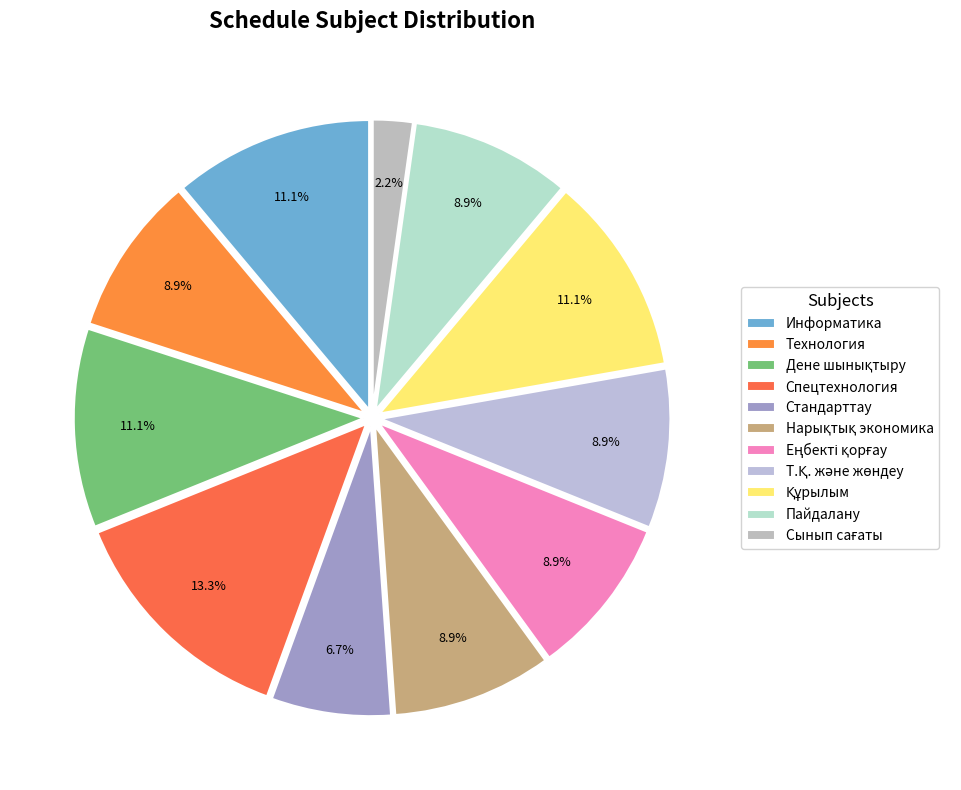

How many slices are in this pie chart?

11